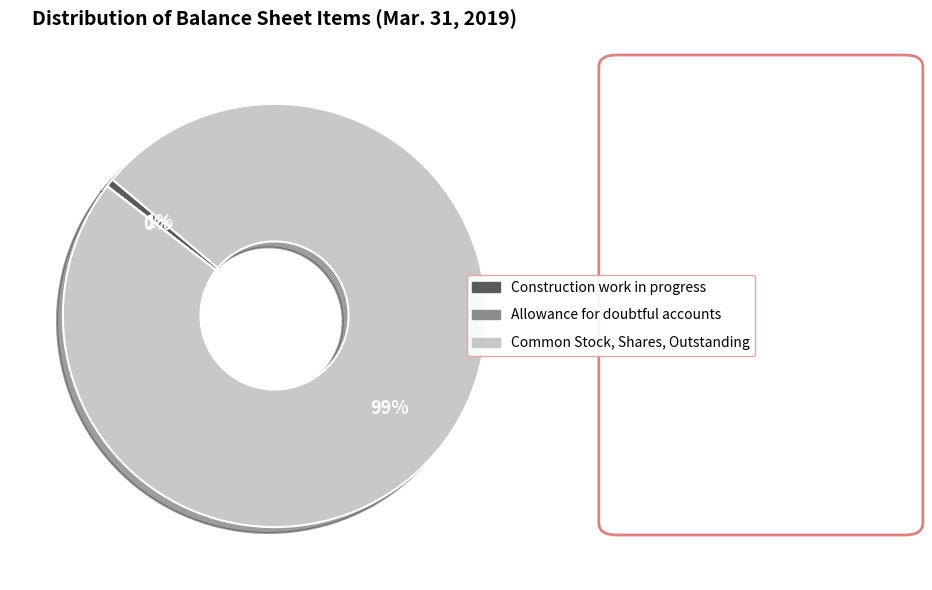

Does Common Stock, Shares, Outstanding represent more than half of the total?

Yes